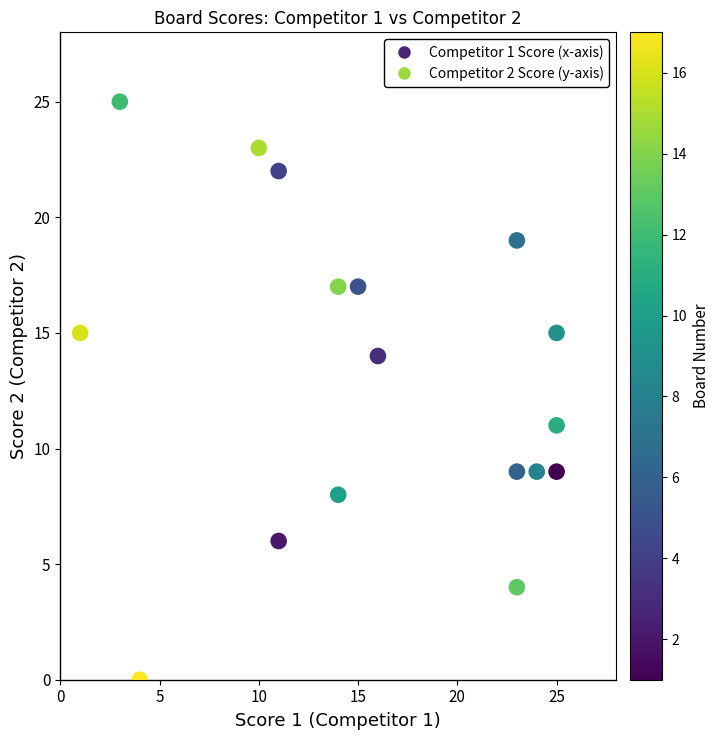

What Y value in the scatter plot is closest to 12?

11